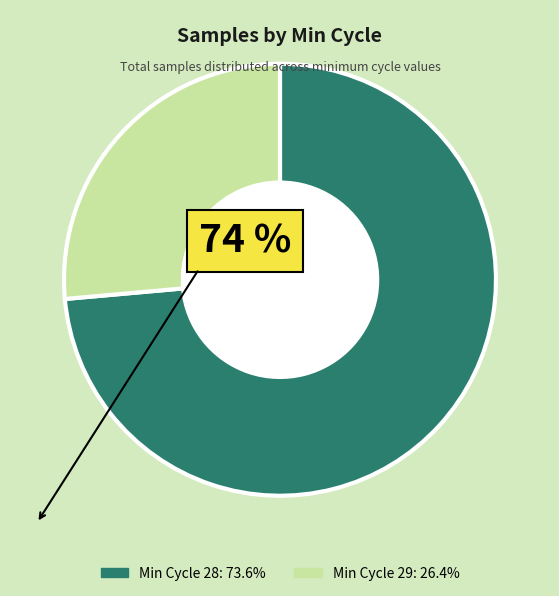

Does any single category account for the majority?

Yes